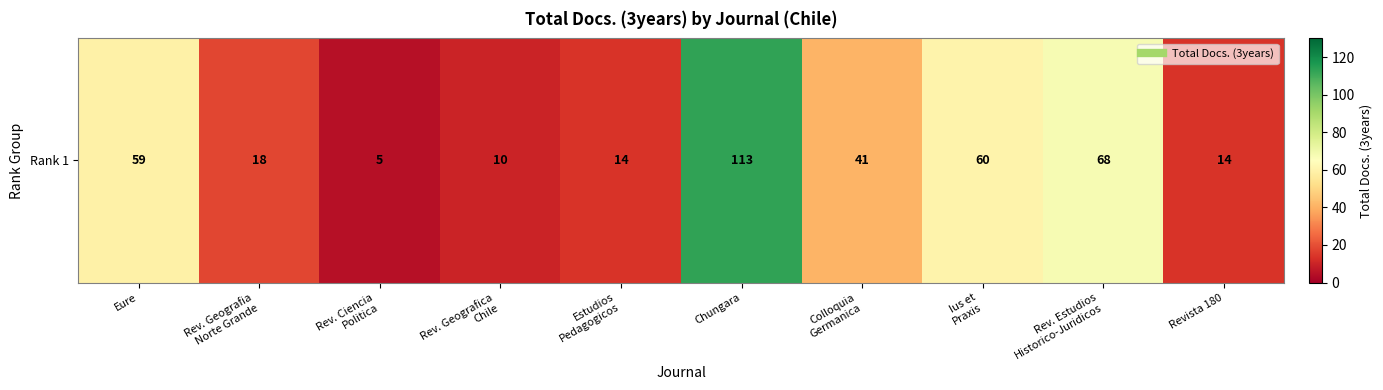

Which category has the lowest value across all series?

Rev. Ciencia
Politica